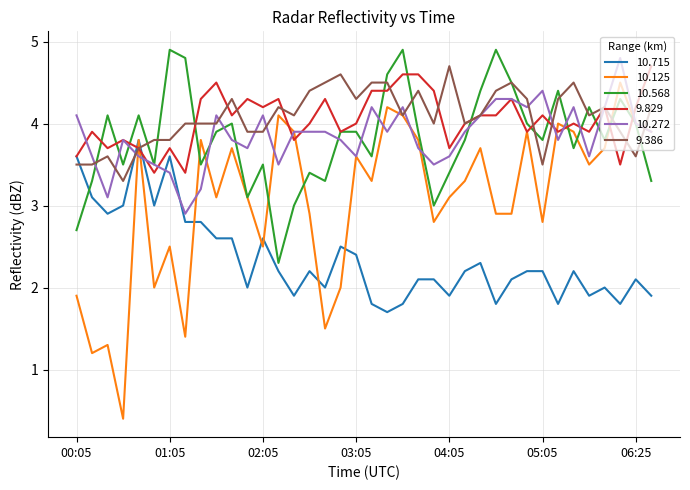

Which series has the widest spread of values?

10.125